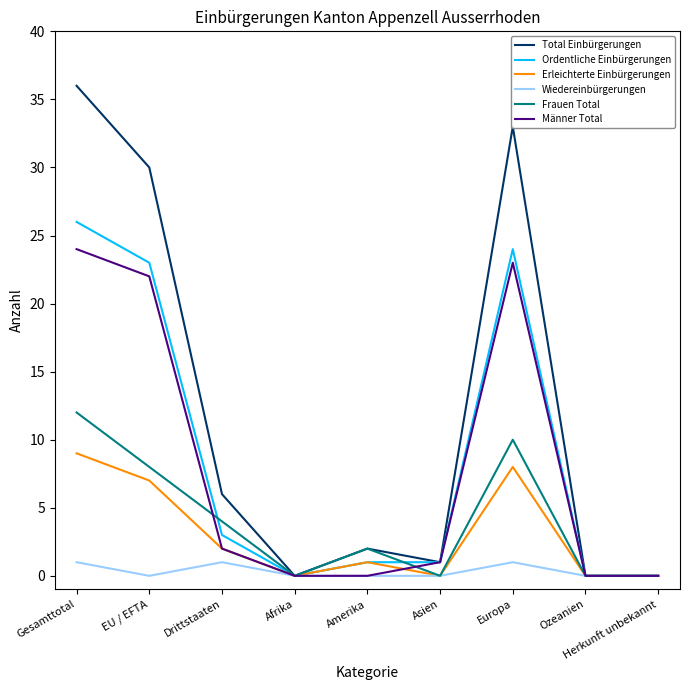

Which series has the largest total across all categories?

Total Einbürgerungen